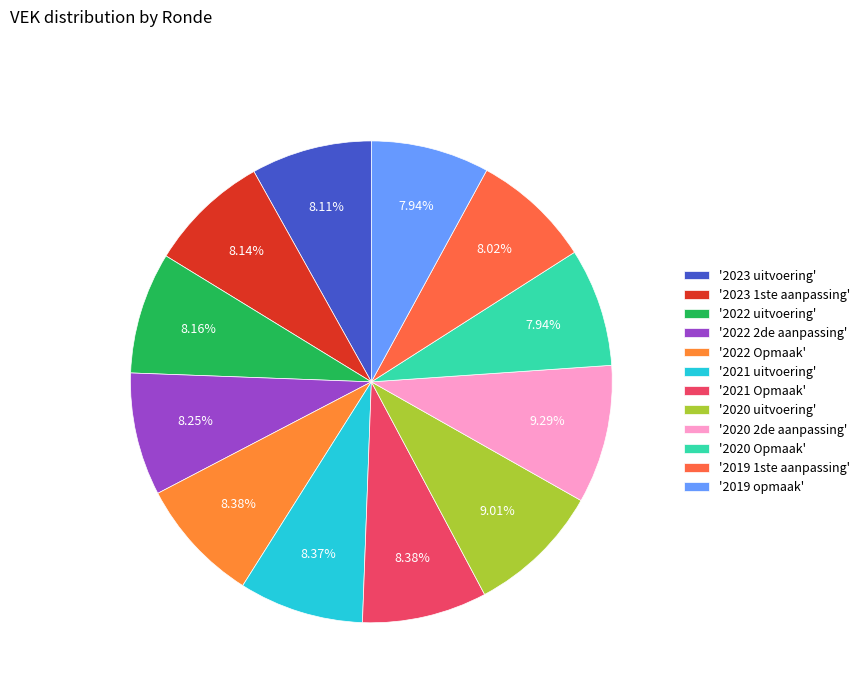

To the nearest percent, what is the difference between the largest and smallest slice percentages?

1%